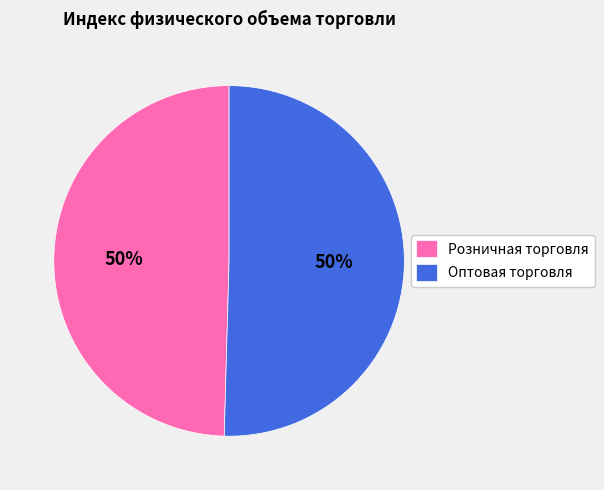

Combined, do Розничная торговля and Оптовая торговля account for over 50%?

Yes